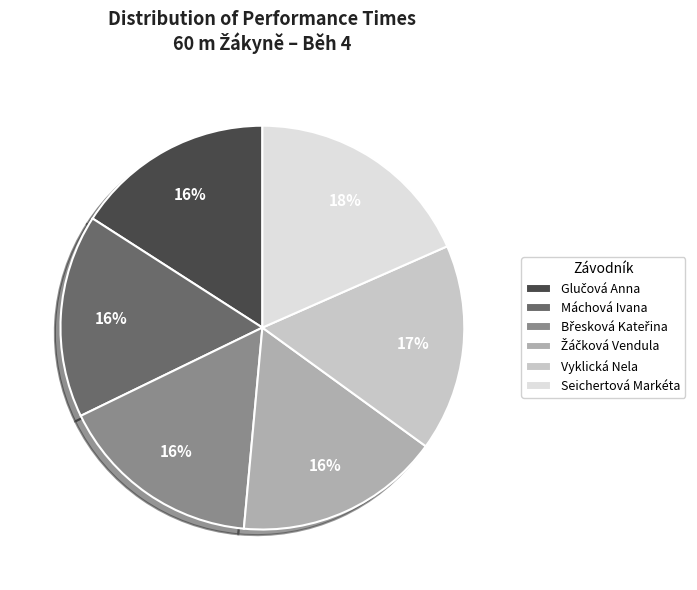

Is the sum of Seichertová Markéta and Máchová Ivana greater than half?

No